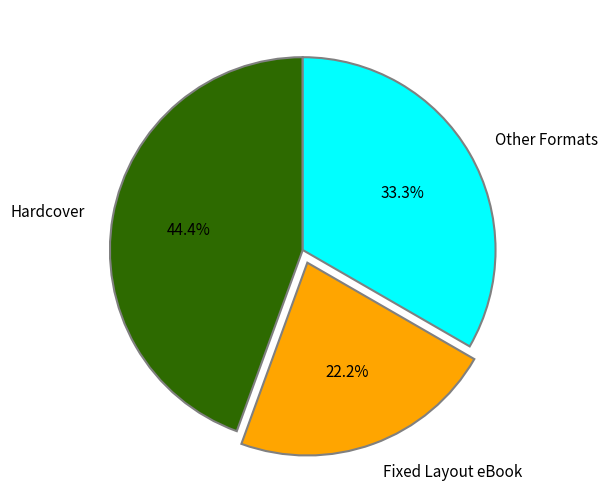

Rank the categories by value from lowest to highest.

Fixed Layout eBook, Other Formats, Hardcover